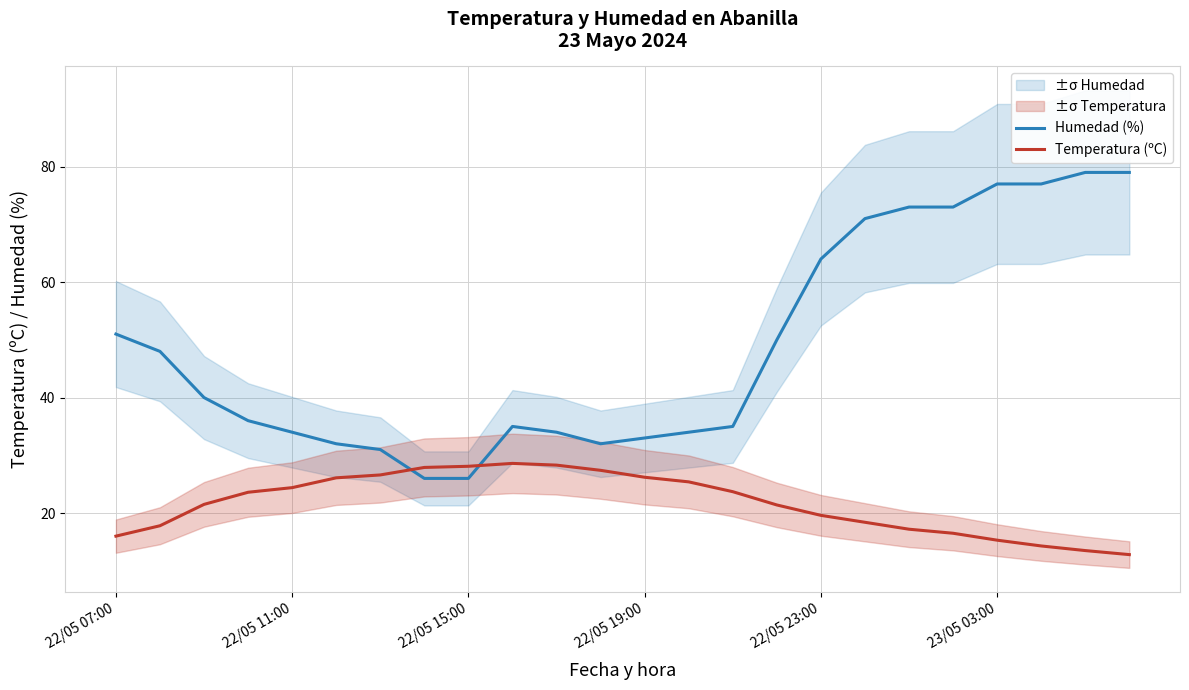

What is the highest value of the Humedad (%) series?

79.0